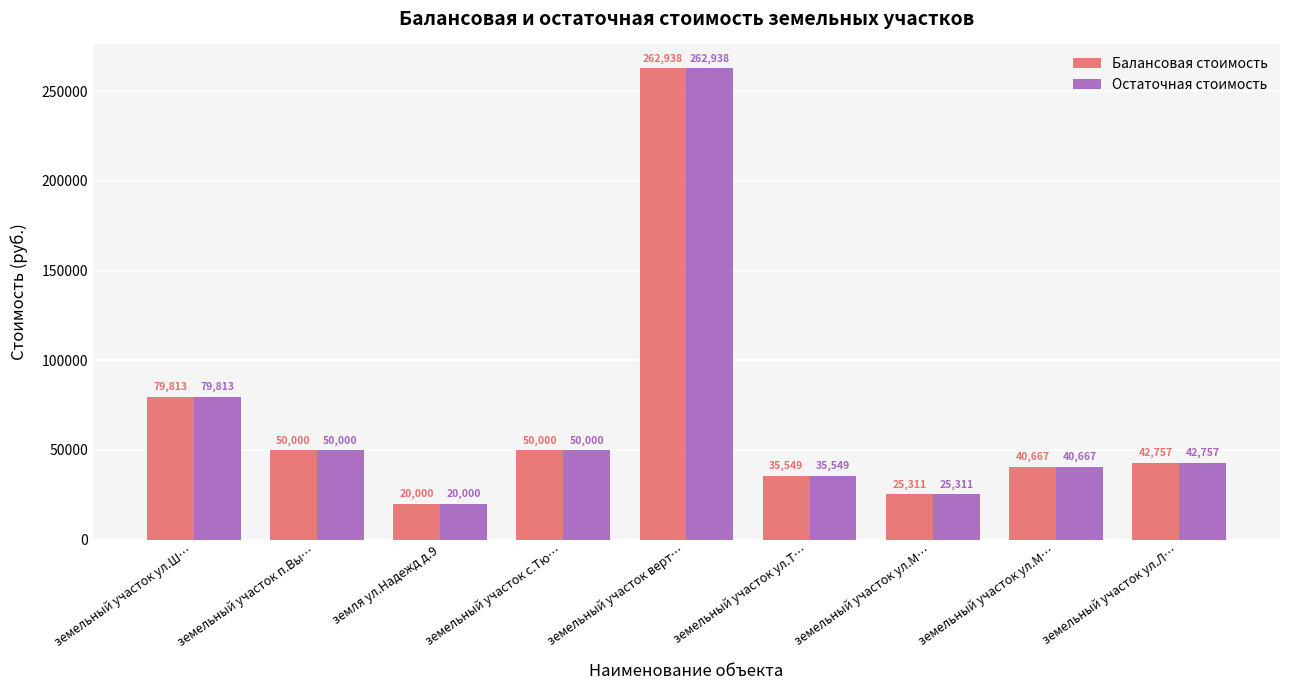

Is the value of Балансовая стоимость at земельный участок ул.Л… greater than the value of Остаточная стоимость at земельный участок с.Тю…?

No